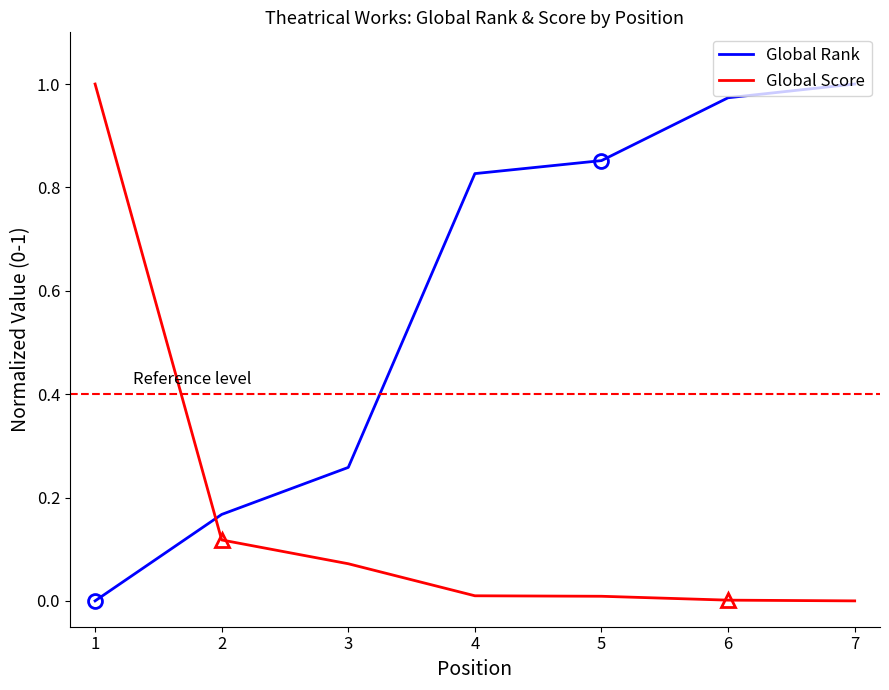

Which series has the largest total across all categories?

Global Rank